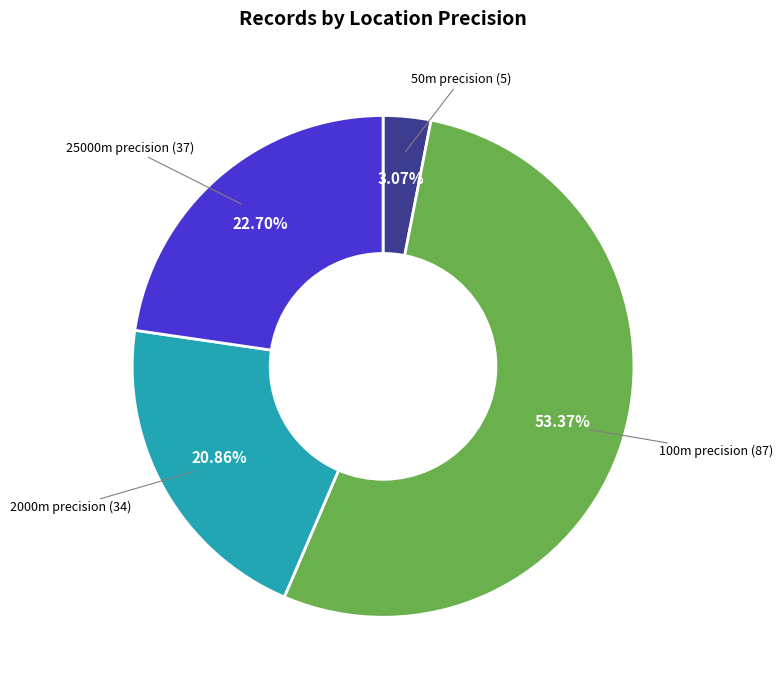

What is the smallest slice in the pie chart?

50m precision